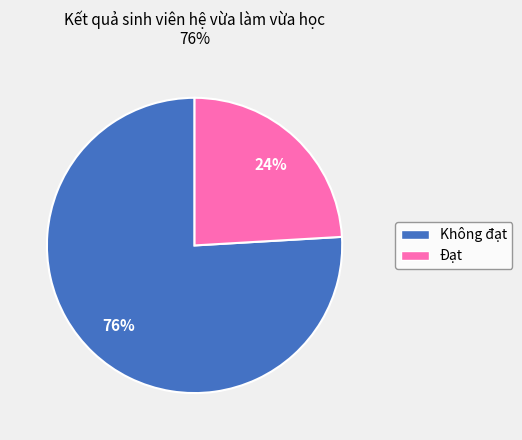

Is the sum of Không đạt and Đạt greater than half?

Yes